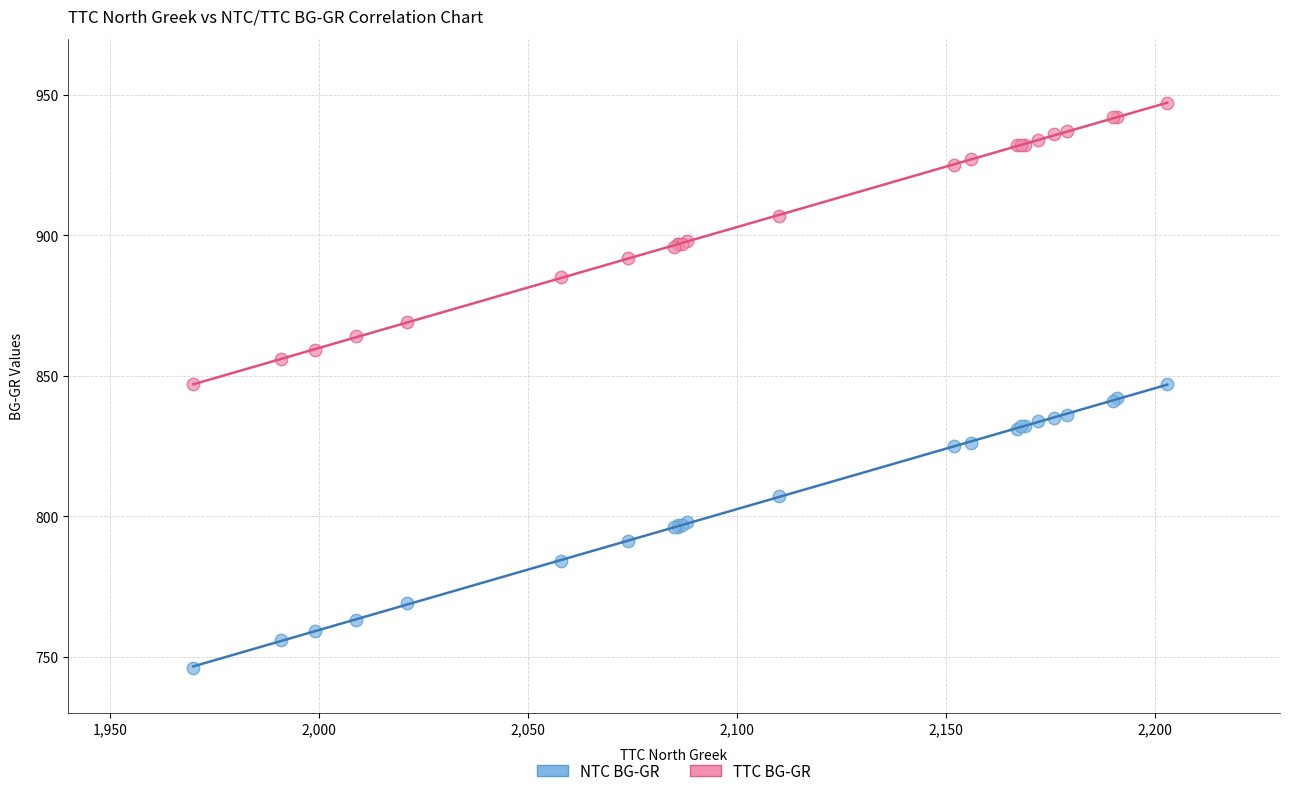

Which series has the widest spread of Y values?

NTC BG-GR